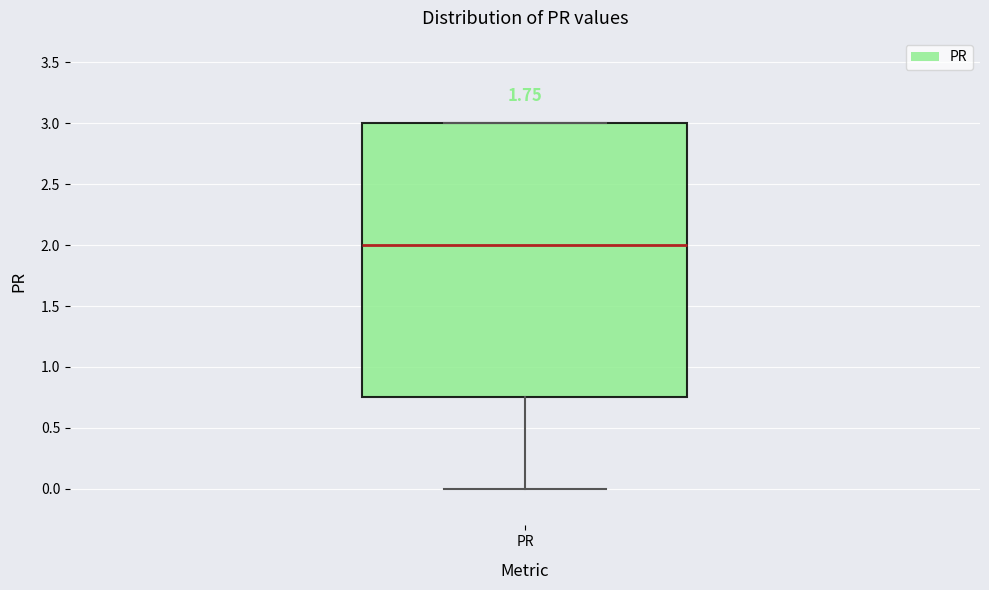

Transcribe this box plot: give where the median line is, the range the box spans, and where the two whiskers end, as read against the y-axis. The values are not printed on the chart, so give them approximately, as read against the axis.

median 2.00, box 0.75 to 3.00, whiskers 0.00 to 3.00